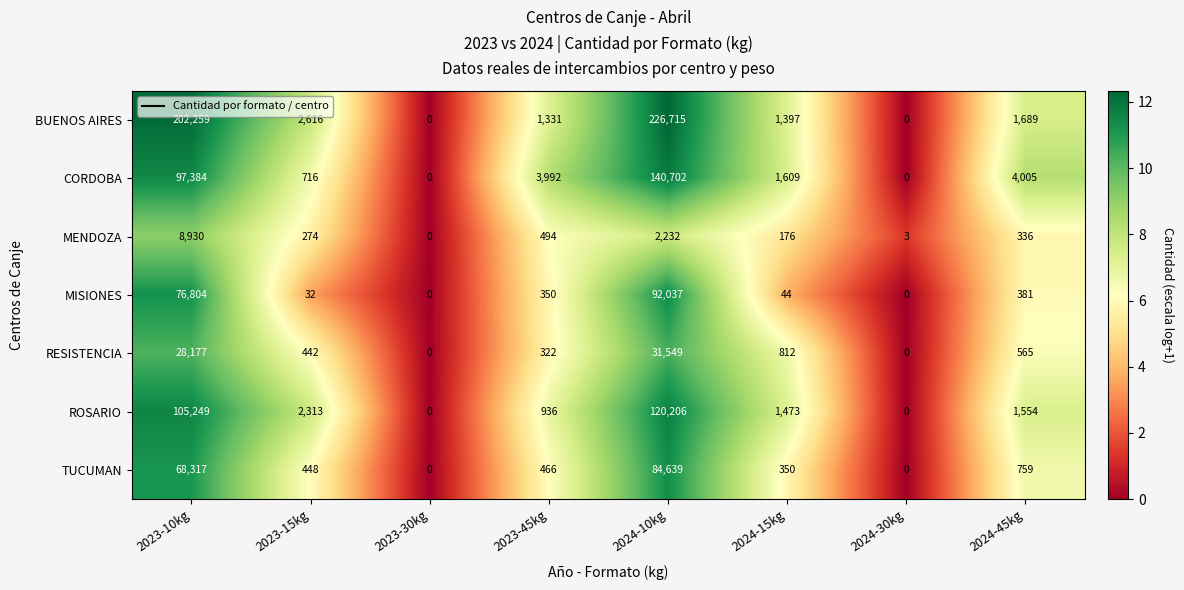

What is the average value of the MISIONES series?

21206